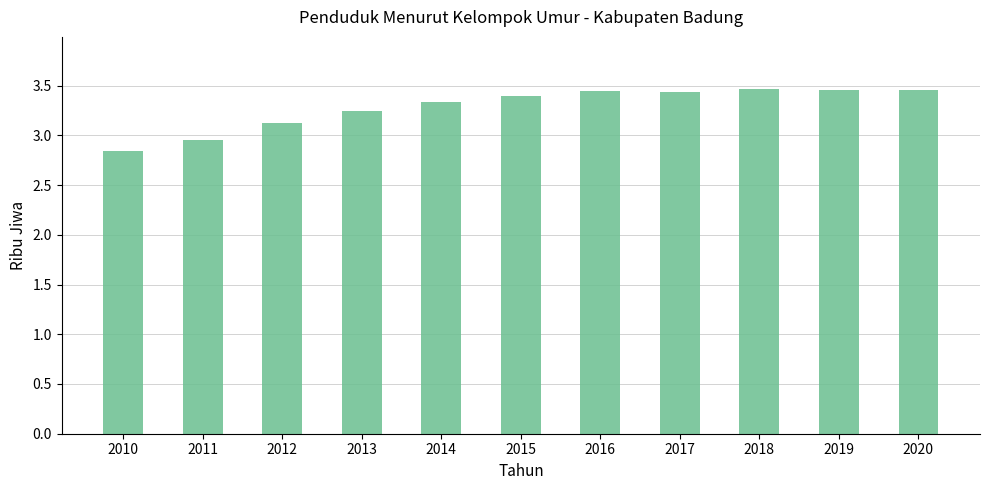

Are the bars horizontal?

No